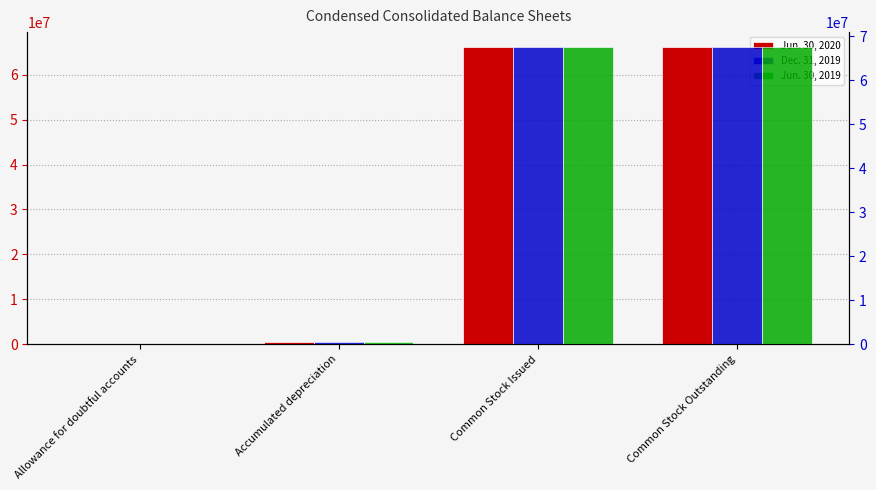

Rank the categories by Jun. 30, 2020 value from highest to lowest.

Common Stock Issued, Common Stock Outstanding, Accumulated depreciation, Allowance for doubtful accounts